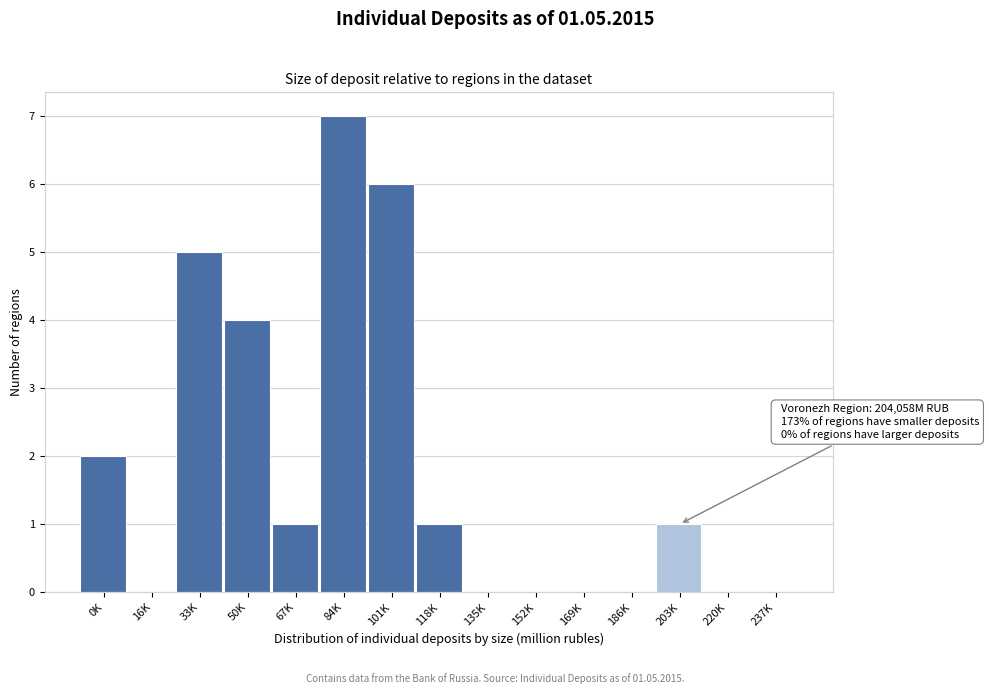

Reading right to left, extract all data points from this chart.

237K=0	220K=0	203K=1	186K=0	169K=0	152K=0	135K=0	118K=1	101K=6	84K=7	67K=1	50K=4	33K=5	16K=0	0K=2